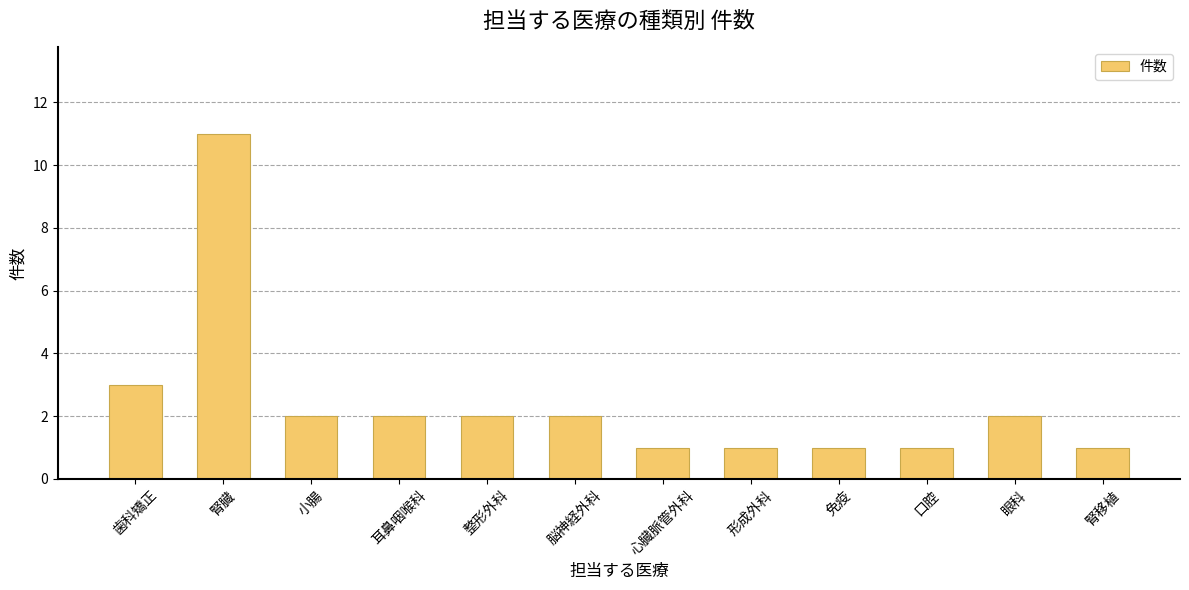

What is the sum of all values?

29